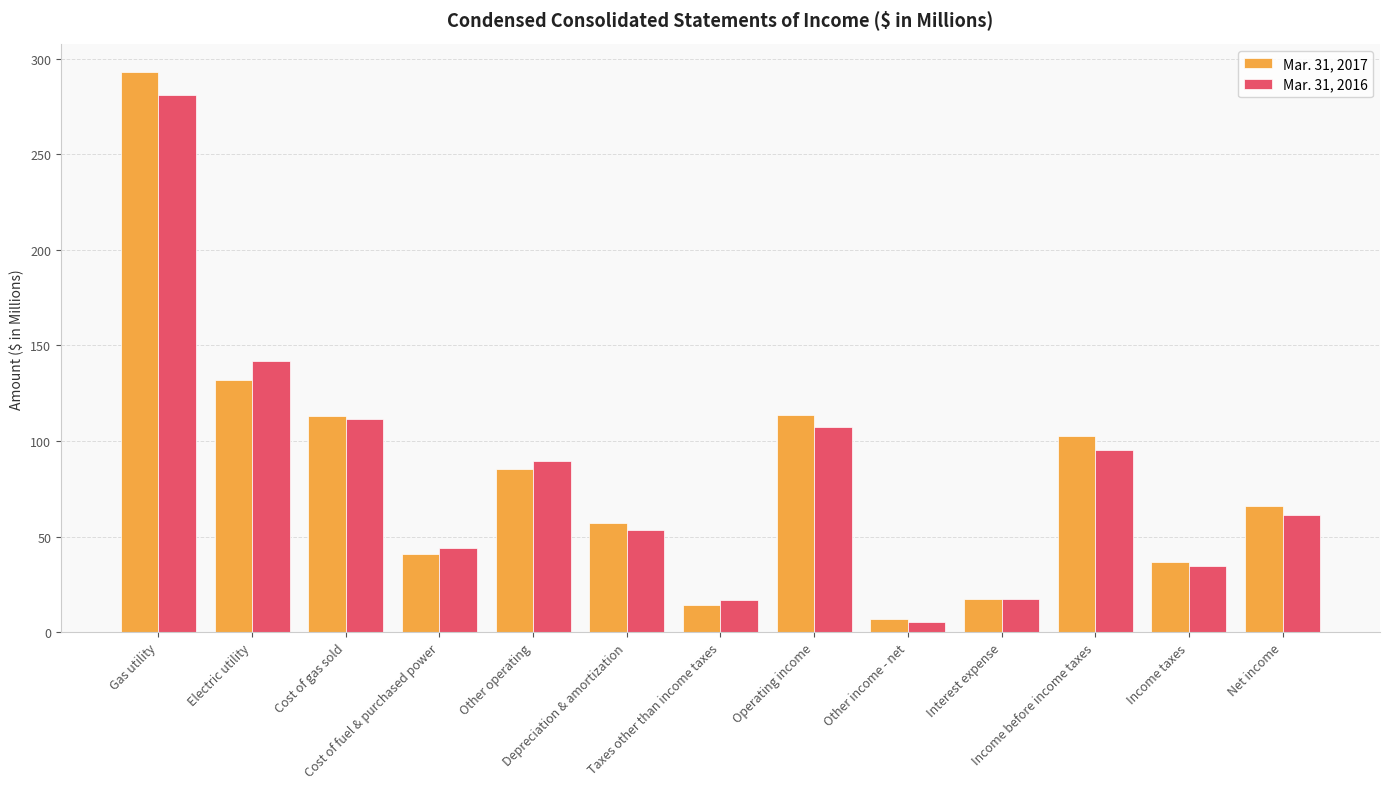

What is the smallest value displayed?

5.6